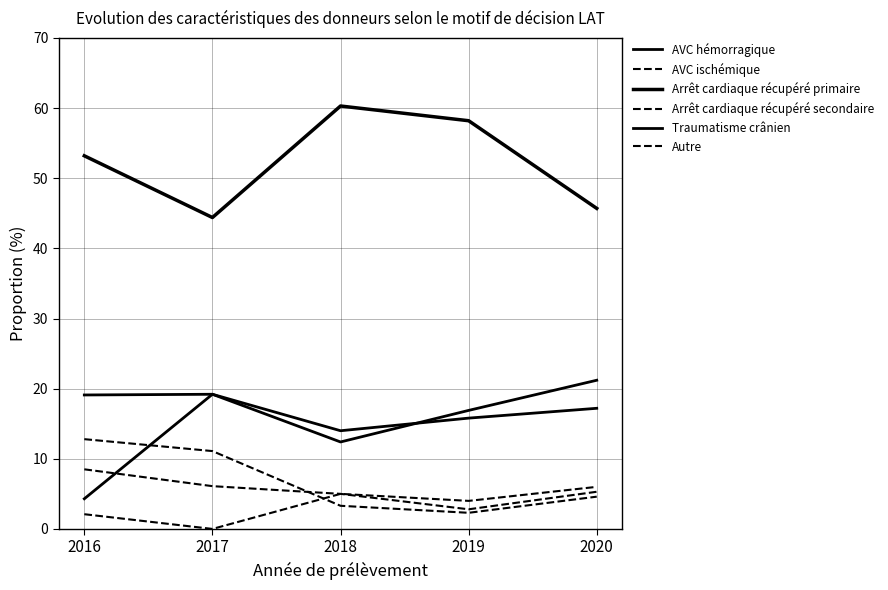

Does the chart display data point markers on the line(s)?

No